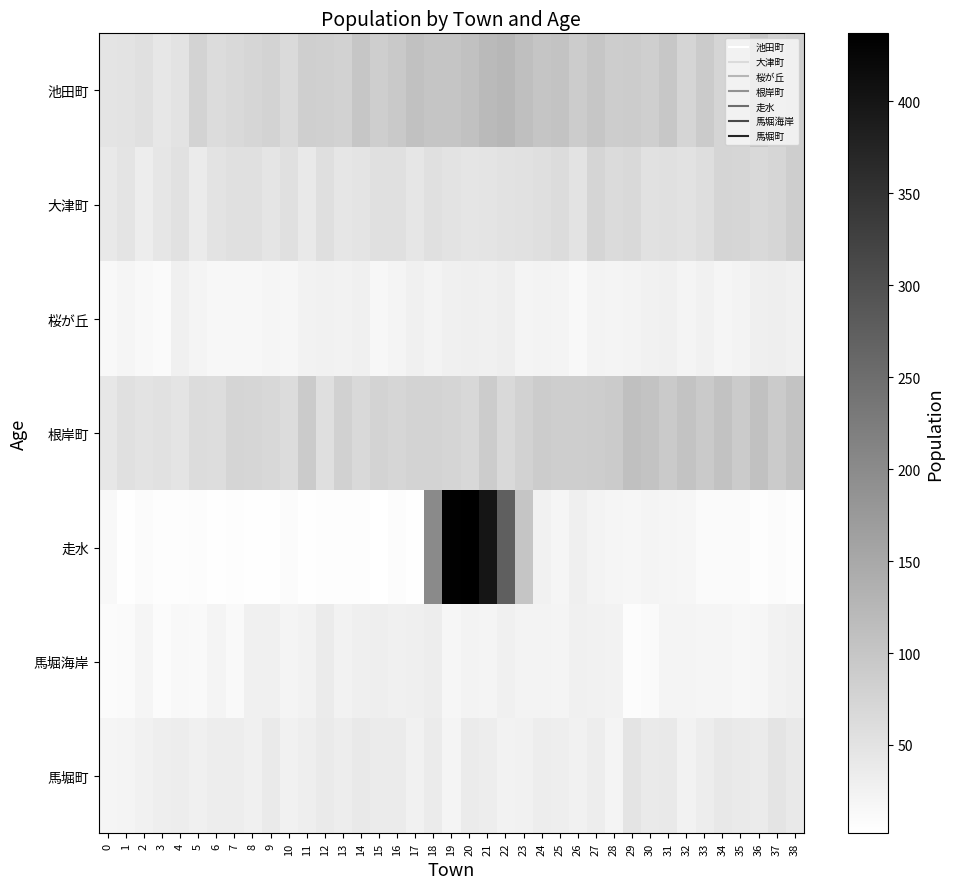

Reading left to right, what are all the values shown in this chart?

池田町: 0=49	1=50	2=55	3=44	4=50	5=76	6=62	7=68	8=73	9=76	10=66	11=84	12=83	13=79	14=100	15=86	16=95	17=109	18=101	19=102	20=108	21=120	22=126	23=111	24=101	25=104	26=89	27=99	28=87	29=90	30=84	31=98	32=75	33=91	34=75	35=75	36=101	37=81	38=84
大津町: 0=40	1=48	2=34	3=46	4=53	5=36	6=50	7=55	8=55	9=47	10=56	11=41	12=58	13=46	14=48	15=55	16=55	17=46	18=56	19=51	20=47	21=49	22=52	23=53	24=58	25=62	26=50	27=74	28=64	29=67	30=54	31=55	32=52	33=59	34=75	35=72	36=68	37=73	38=86
桜が丘: 0=14	1=20	2=15	3=11	4=28	5=22	6=17	7=16	8=17	9=20	10=18	11=25	12=27	13=25	14=28	15=17	16=22	17=29	18=23	19=28	20=30	21=28	22=32	23=22	24=24	25=22	26=15	27=24	28=22	29=24	30=27	31=29	32=22	33=26	34=19	35=23	36=30	37=32	38=29
根岸町: 0=44	1=56	2=51	3=54	4=49	5=62	6=61	7=75	8=73	9=69	10=63	11=92	12=57	13=81	14=68	15=78	16=72	17=77	18=77	19=74	20=69	21=90	22=68	23=79	24=90	25=86	26=86	27=87	28=91	29=110	30=104	31=93	32=104	33=93	34=107	35=91	36=109	37=92	38=105
走水: 0=15	1=5	2=10	3=6	4=7	5=8	6=5	7=7	8=5	9=5	10=9	11=5	12=7	13=7	14=6	15=2	16=8	17=5	18=202	19=433	20=437	21=401	22=275	23=102	24=26	25=19	26=30	27=23	28=19	29=18	30=22	31=19	32=18	33=12	34=11	35=11	36=7	37=9	38=7
馬堀海岸: 0=9	1=11	2=19	3=10	4=14	5=13	6=21	7=13	8=29	9=28	10=22	11=25	12=37	13=25	14=30	15=32	16=29	17=30	18=34	19=18	20=24	21=22	22=28	23=23	24=24	25=22	26=28	27=27	28=25	29=8	30=12	31=22	32=21	33=19	34=19	35=16	36=18	37=25	38=28
馬堀町: 0=20	1=21	2=26	3=32	4=33	5=29	6=33	7=34	8=28	9=38	10=27	11=32	12=39	13=33	14=41	15=36	16=36	17=27	18=37	19=21	20=36	21=33	22=25	23=27	24=34	25=32	26=26	27=34	28=22	29=48	30=39	31=41	32=25	33=34	34=42	35=38	36=36	37=48	38=41